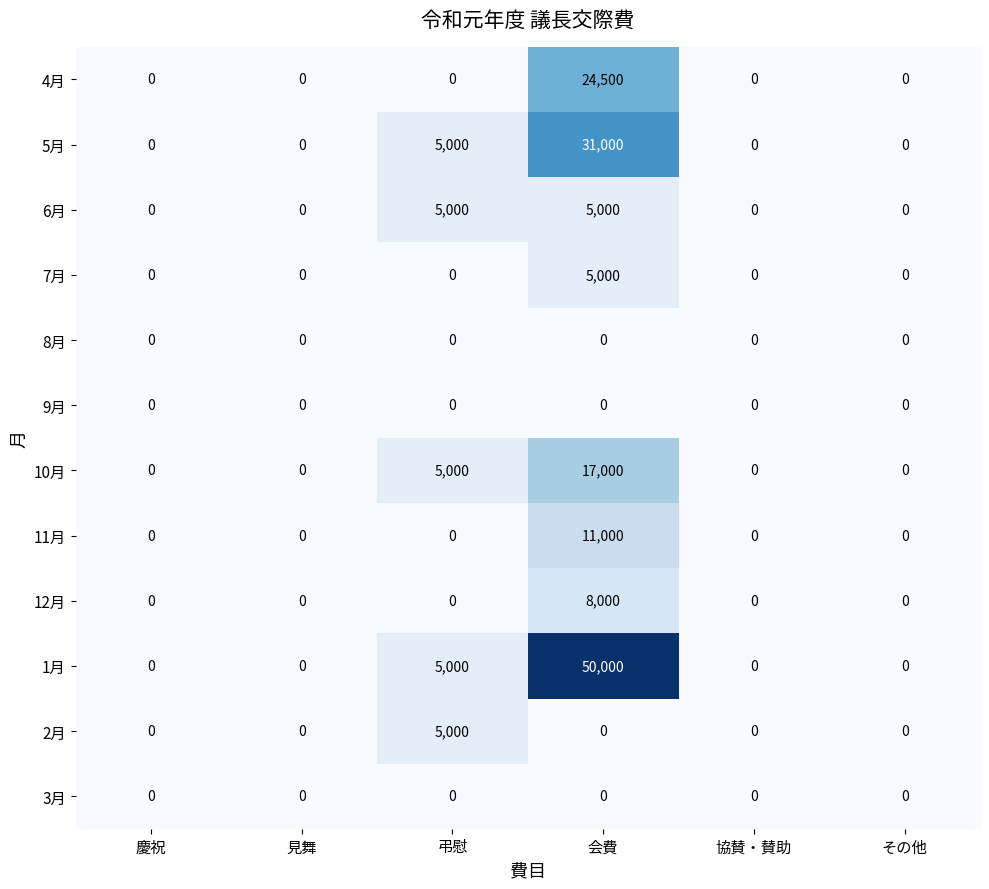

What is the sum of the 7月 values at 会費 and 見舞?

5000